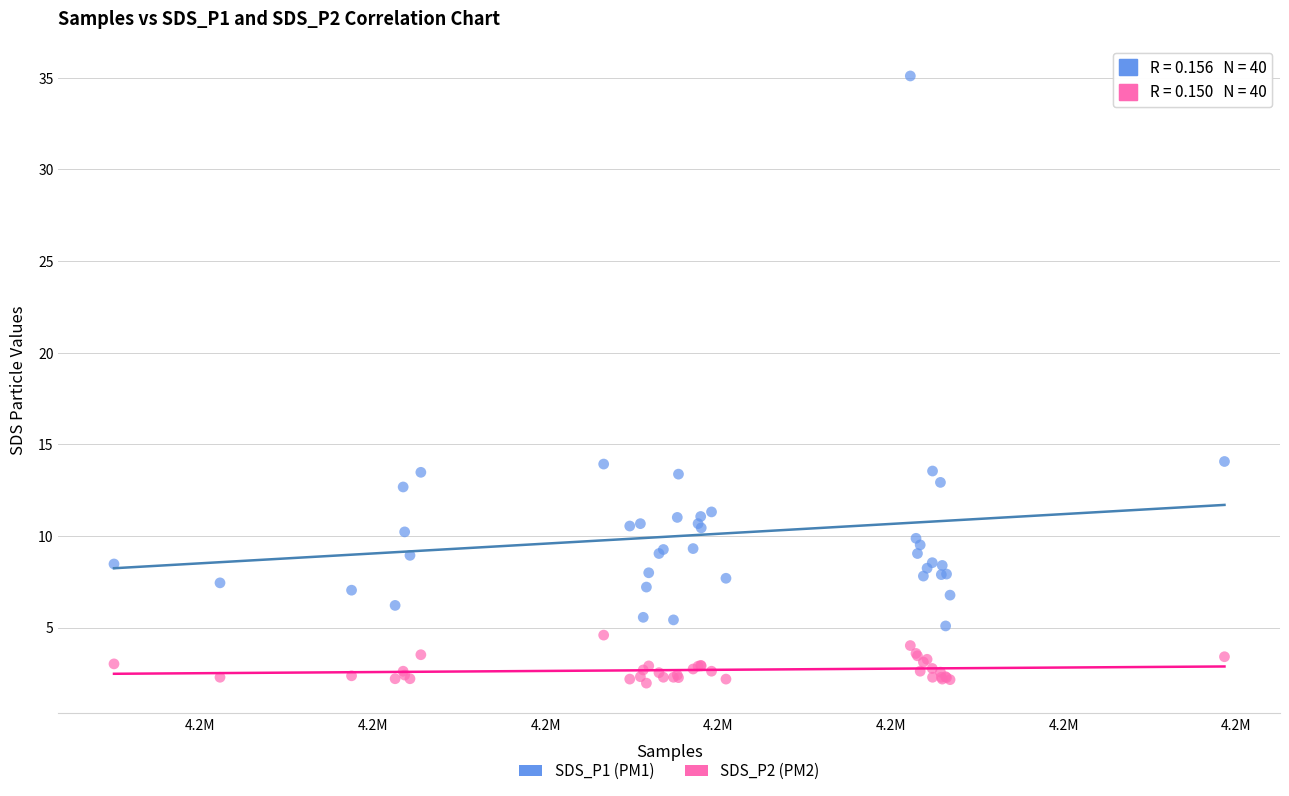

Which series contains the lowest Y value?

SDS_P2 (PM2)